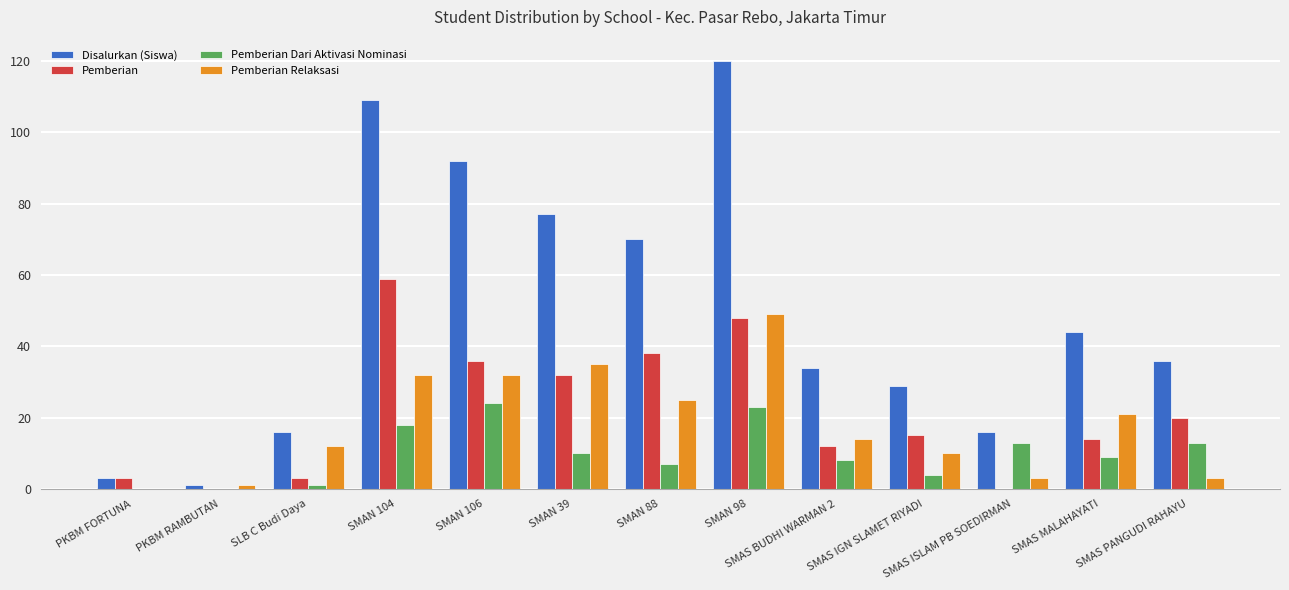

Does the chart contain stacked bars?

No